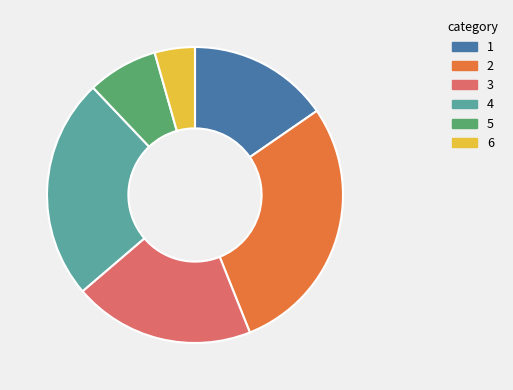

The 3 slice represents 20% of the pie. True or false?

True